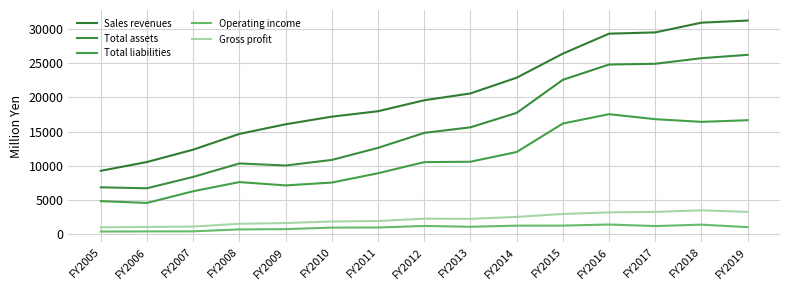

The value of Sales revenues at FY2015 is 26387. True or false?

True